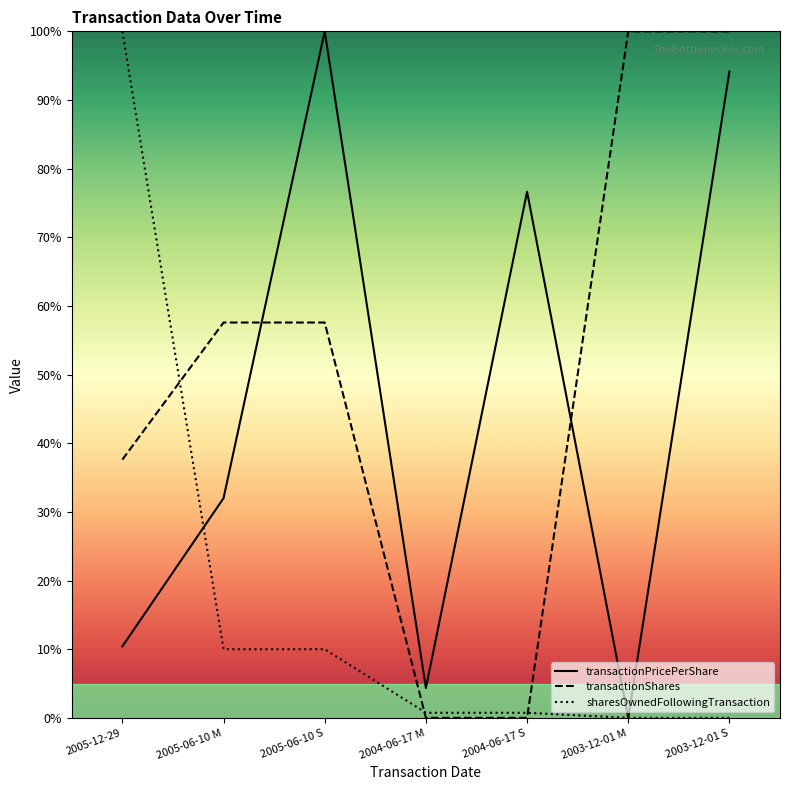

Where is the first local maximum for transactionPricePerShare?

2005-06-10 S